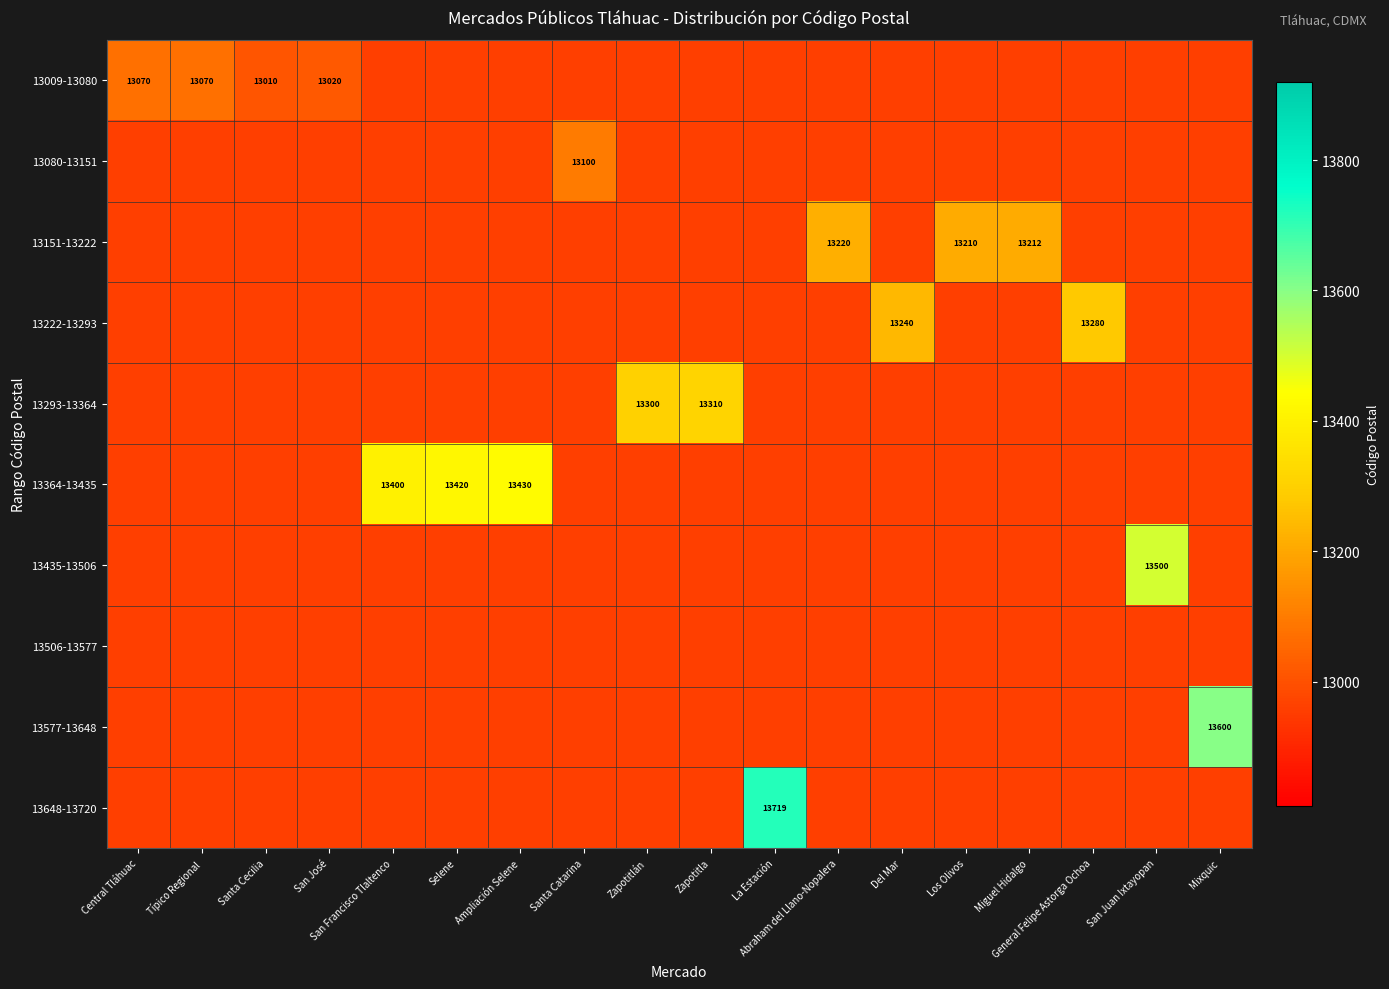

What is the total value across all series at Abraham del Llano-Nopalera?

129860